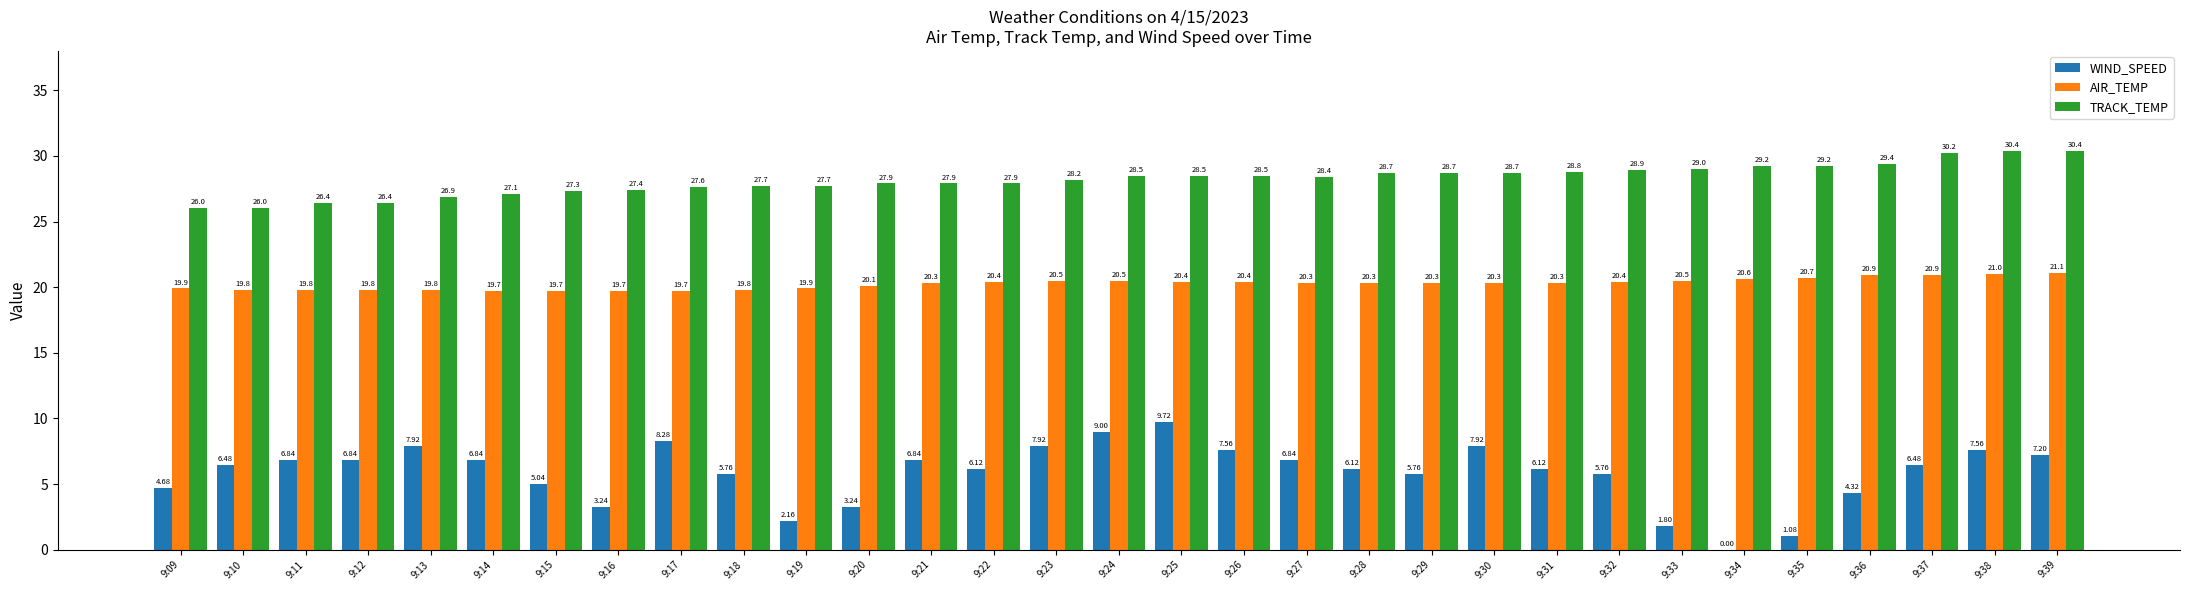

Between 9:10 and 9:13, which series saw the biggest shift?

WIND_SPEED